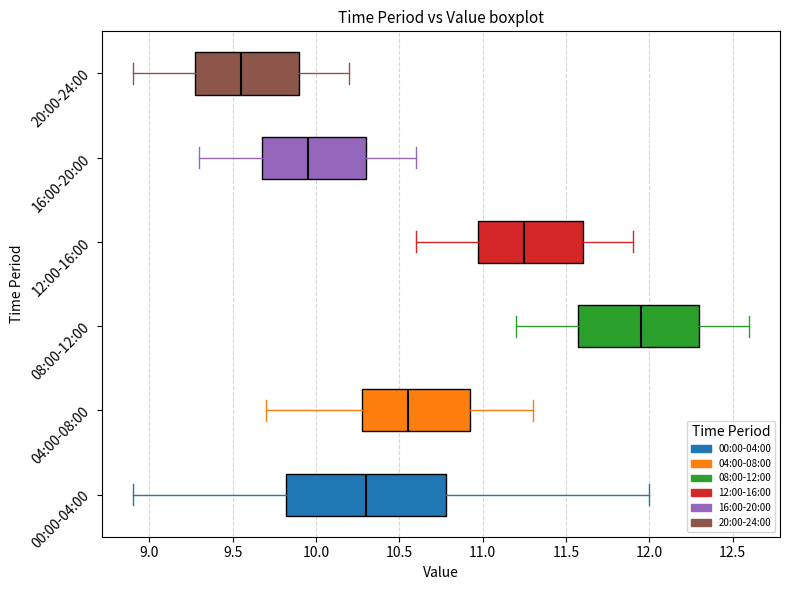

Comparing the boxes themselves (not the whiskers), which one is the widest?

00:00-04:00